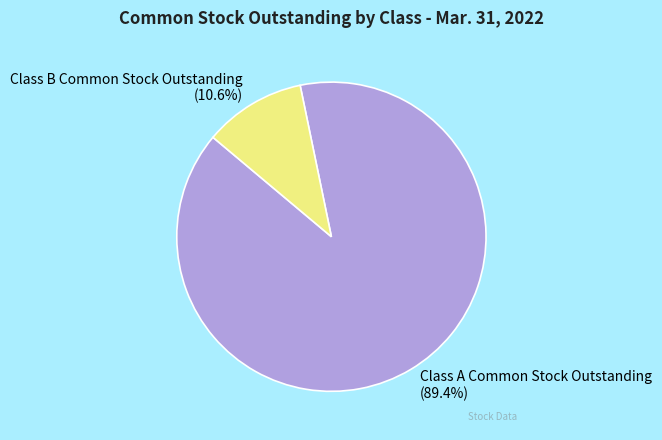

How many segments does this pie chart have?

2